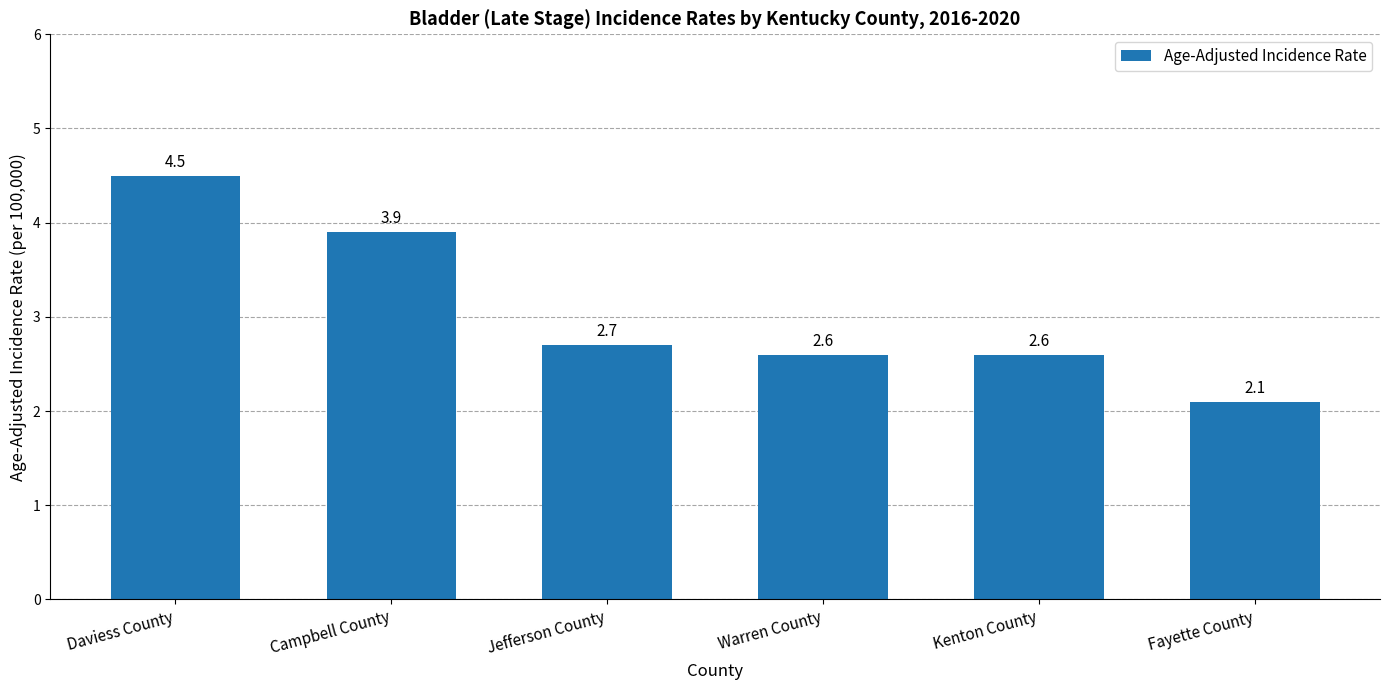

Reading right to left, extract all data points from this chart.

2.1	2.6	2.6	2.7	3.9	4.5